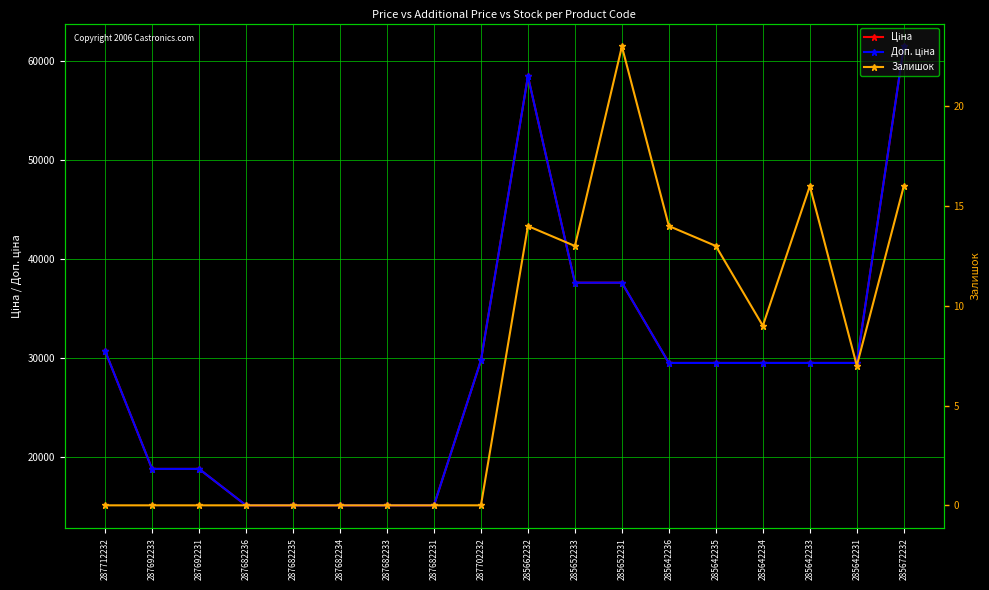

Reading right to left, list all the values displayed in this chart.

Ціна: 285672232=61434.3	285642231=29491.5	285642233=29491.5	285642234=29491.5	285642235=29491.5	285642236=29491.5	285652231=37593.6	285652233=37593.6	285662232=58426.5	287702232=29747.2	287682231=15120.0	287682233=15120.0	287682234=15120.0	287682235=15120.0	287682236=15120.0	287692231=18796.8	287692233=18796.8	287712232=30717.1
Доп. ціна: 285672232=61434.3	285642231=29491.5	285642233=29491.5	285642234=29491.5	285642235=29491.5	285642236=29491.5	285652231=37593.6	285652233=37593.6	285662232=58426.5	287702232=29747.2	287682231=15120.0	287682233=15120.0	287682234=15120.0	287682235=15120.0	287682236=15120.0	287692231=18796.8	287692233=18796.8	287712232=30717.1
Залишок: 285672232=16.0	285642231=7.0	285642233=16.0	285642234=9.0	285642235=13.0	285642236=14.0	285652231=23.0	285652233=13.0	285662232=14.0	287702232=0.0	287682231=0.0	287682233=0.0	287682234=0.0	287682235=0.0	287682236=0.0	287692231=0.0	287692233=0.0	287712232=0.0